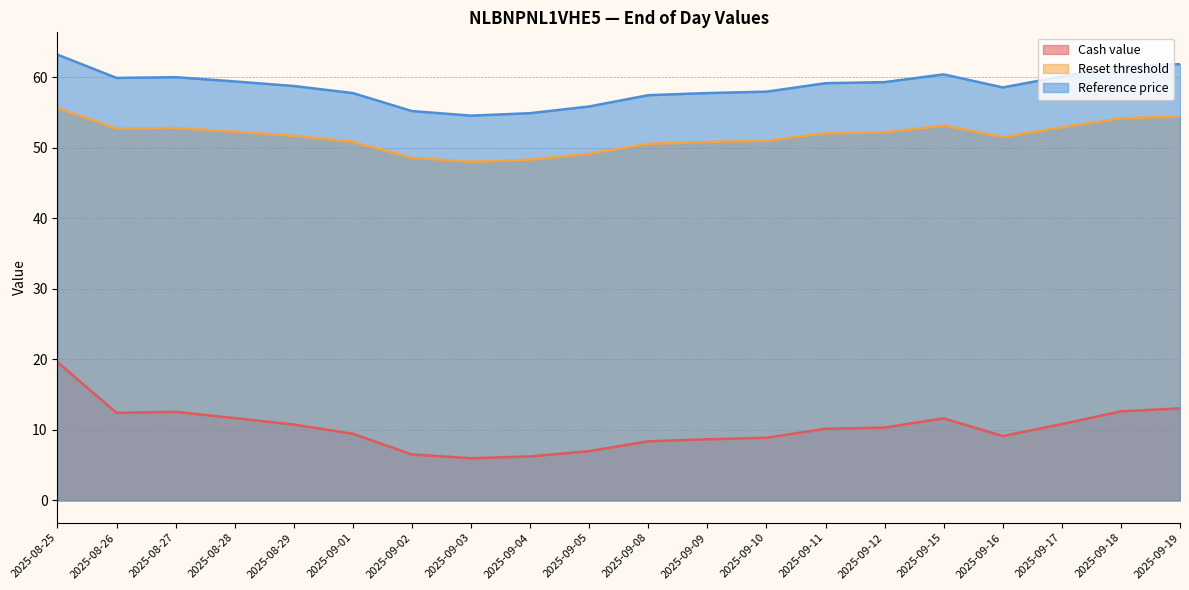

Reading left to right, extract all data points from this chart.

Cash value: 2025-08-25=19.6	2025-08-26=12.4	2025-08-27=12.6	2025-08-28=11.7	2025-08-29=10.8	2025-09-01=9.4	2025-09-02=6.5	2025-09-03=6.0	2025-09-04=6.2	2025-09-05=7.0	2025-09-08=8.4	2025-09-09=8.7	2025-09-10=8.9	2025-09-11=10.2	2025-09-12=10.3	2025-09-15=11.6	2025-09-16=9.1	2025-09-17=10.8	2025-09-18=12.6	2025-09-19=13.1
Reset threshold: 2025-08-25=55.6	2025-08-26=52.7	2025-08-27=52.8	2025-08-28=52.3	2025-08-29=51.7	2025-09-01=50.8	2025-09-02=48.6	2025-09-03=48.0	2025-09-04=48.3	2025-09-05=49.1	2025-09-08=50.6	2025-09-09=50.8	2025-09-10=51.0	2025-09-11=52.1	2025-09-12=52.2	2025-09-15=53.2	2025-09-16=51.5	2025-09-17=52.9	2025-09-18=54.2	2025-09-19=54.4
Reference price: 2025-08-25=63.2	2025-08-26=59.9	2025-08-27=60.0	2025-08-28=59.4	2025-08-29=58.8	2025-09-01=57.8	2025-09-02=55.2	2025-09-03=54.5	2025-09-04=54.9	2025-09-05=55.9	2025-09-08=57.5	2025-09-09=57.8	2025-09-10=58.0	2025-09-11=59.1	2025-09-12=59.3	2025-09-15=60.4	2025-09-16=58.5	2025-09-17=60.1	2025-09-18=61.5	2025-09-19=61.9